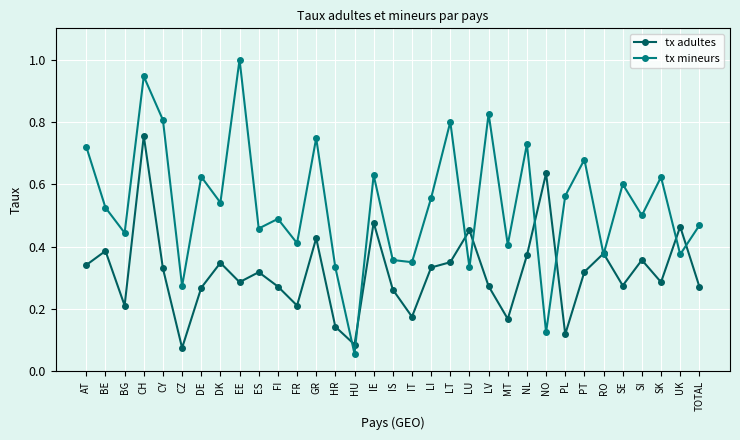

Where is tx adultes nearest to the value 0?

CZ